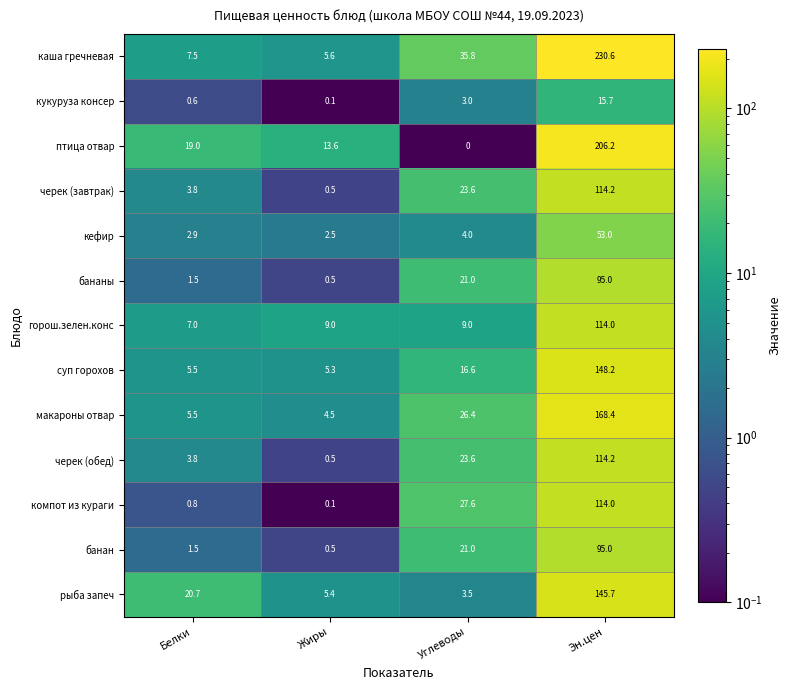

What is the sum of all птица отвар values?

238.8